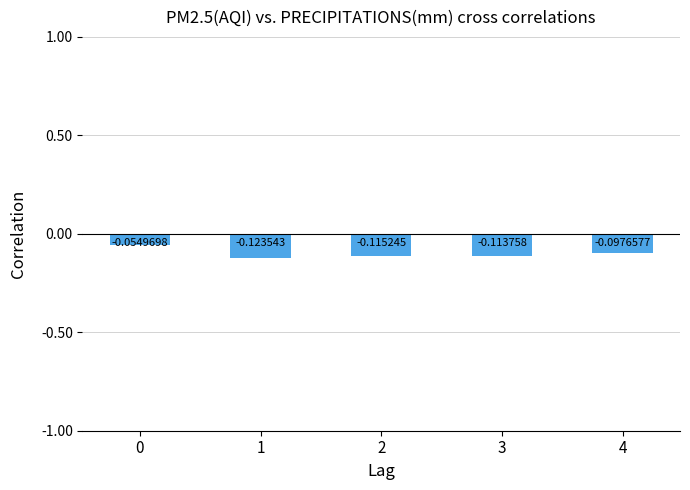

What is the difference between the values at 0 and 1?

0.1